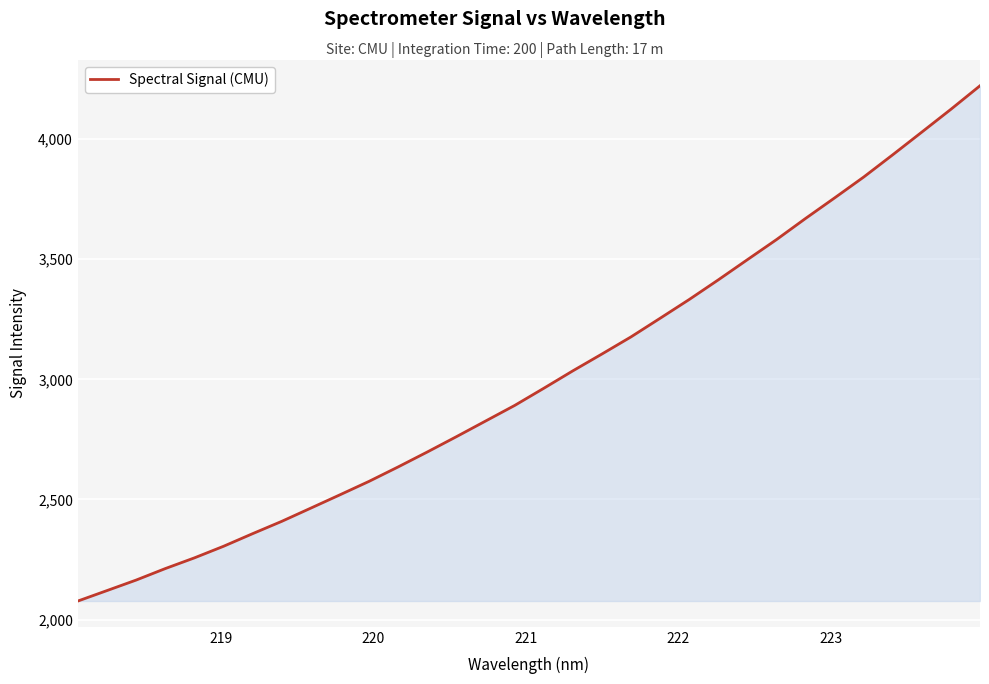

What is the difference between the maximum and minimum values?

2145.0